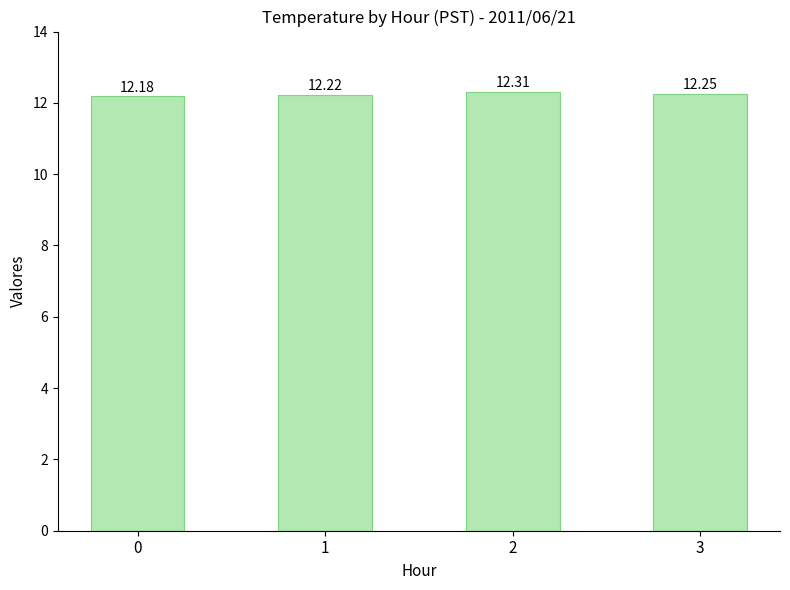

Is it true that the value at 0 is 2.8?

False